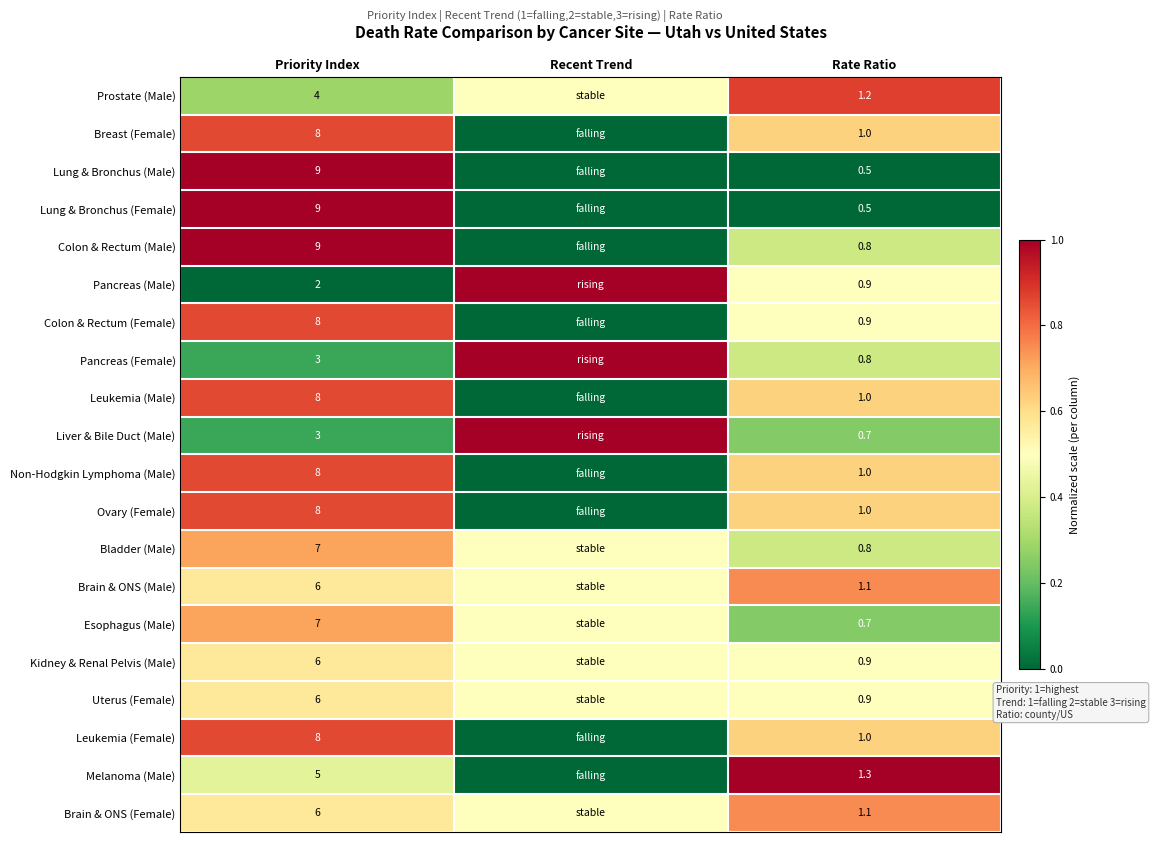

What is the spread (max minus min) of values at Rate Ratio?

0.8